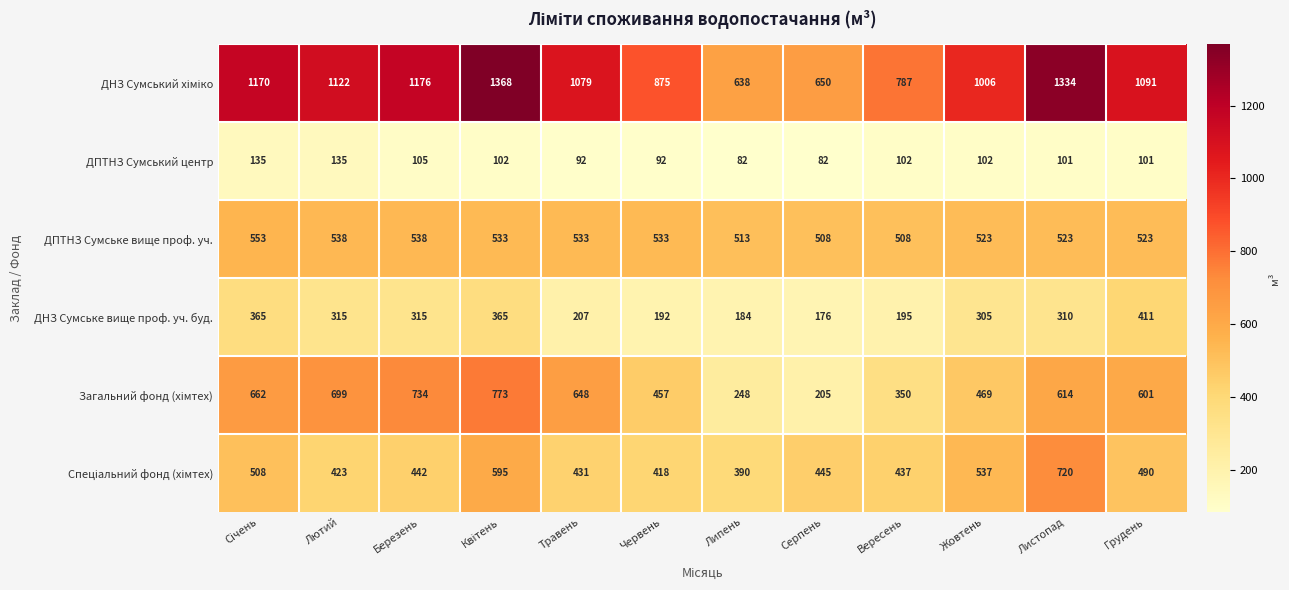

What is the sum of the ДПТНЗ Сумське вище проф. уч. values at Лютий and Березень?

1076